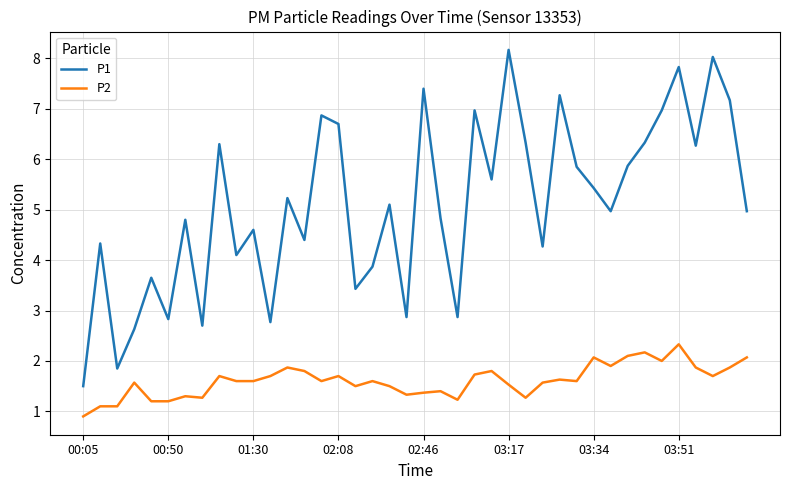

List the series in order of their peak value, lowest first.

P2, P1